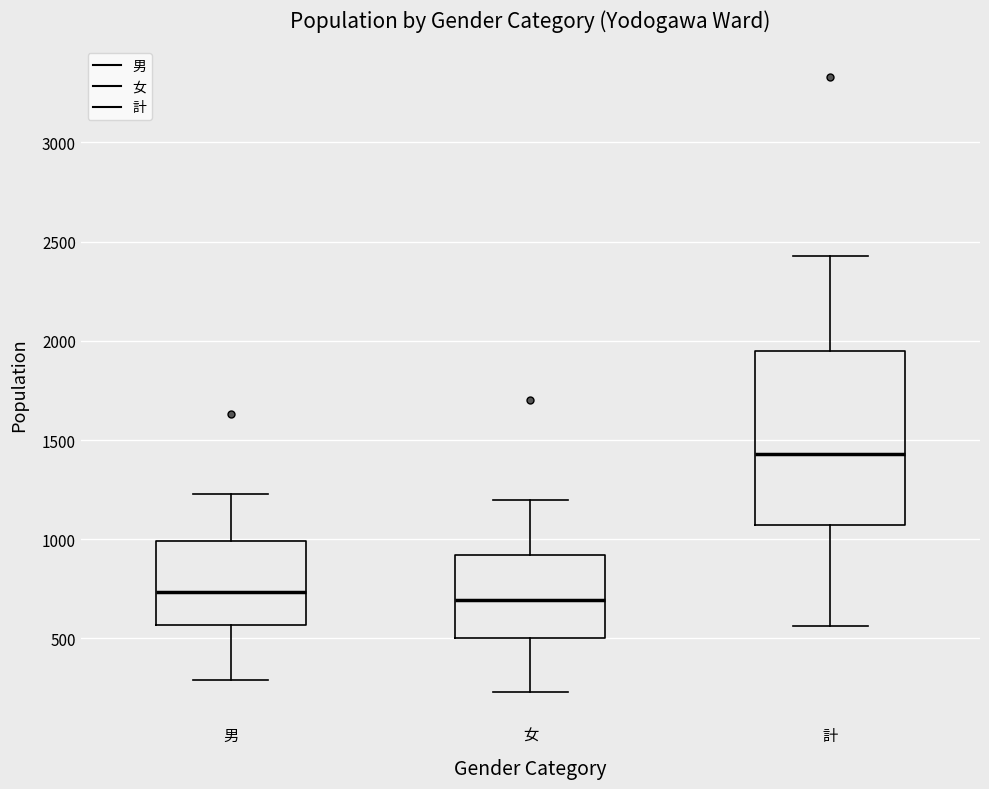

Reading left to right, transcribe this box plot: for each box, give where its median line is, the range the box spans, and where its two whiskers end, as read against the y-axis. The values are not printed on the chart, so give them approximately, as read against the axis.

男: median 750, box 550 to 1000, whiskers 300 to 1250
女: median 700, box 500 to 900, whiskers 250 to 1200
計: median 1450, box 1050 to 1950, whiskers 550 to 2450